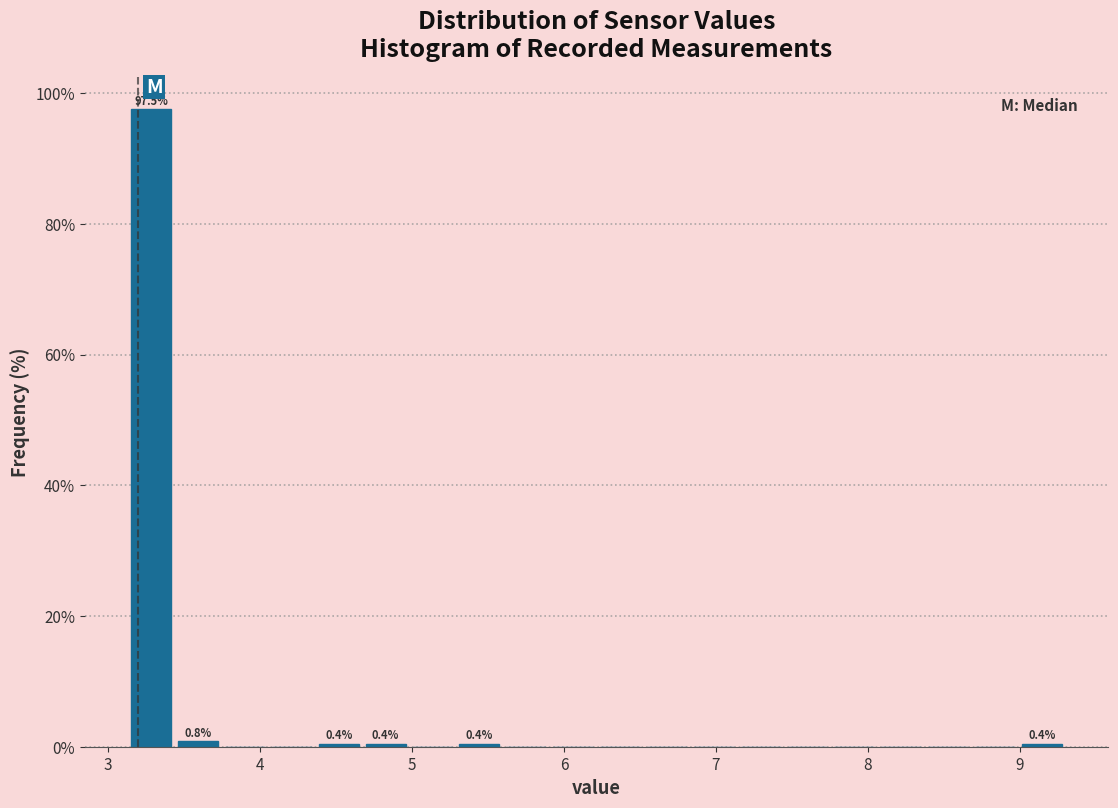

Read against the x-axis, roughly where is the centre of the tallest bar?

3.3